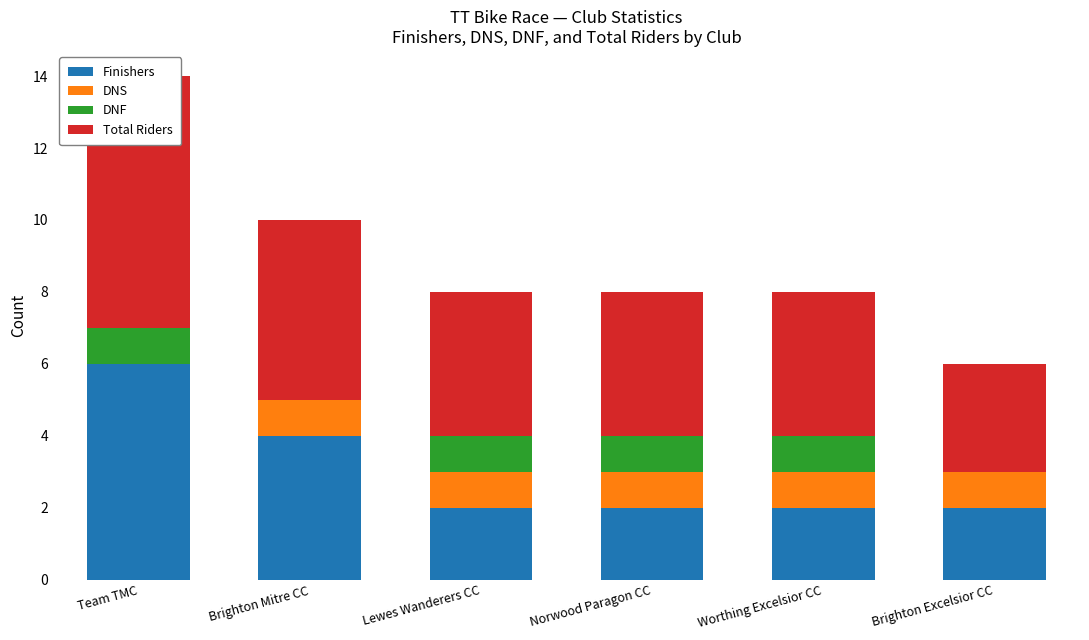

At which category does the chart reach its peak across all series?

Team TMC